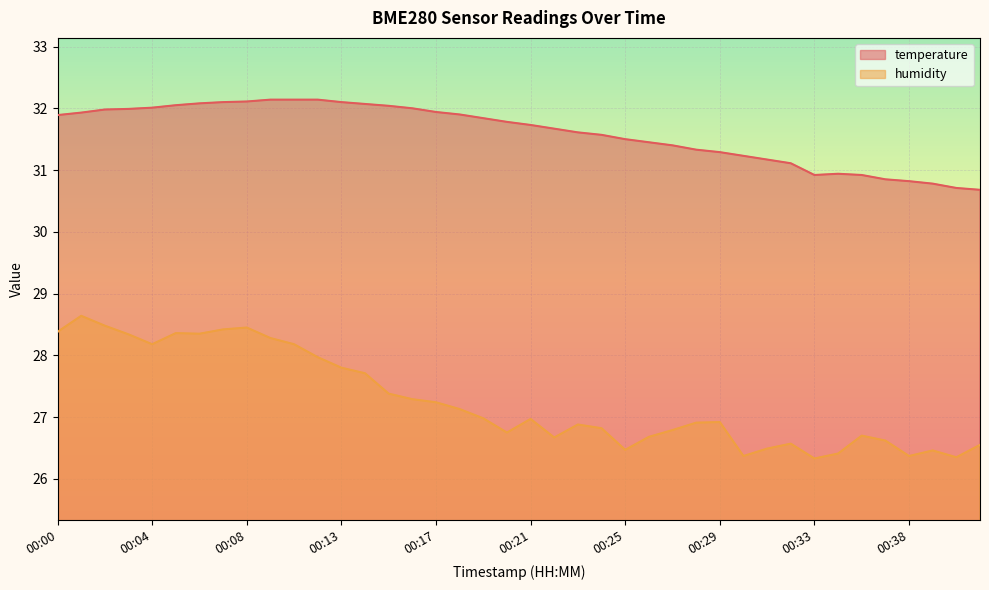

What is the total value across all series at 00:07?

60.5